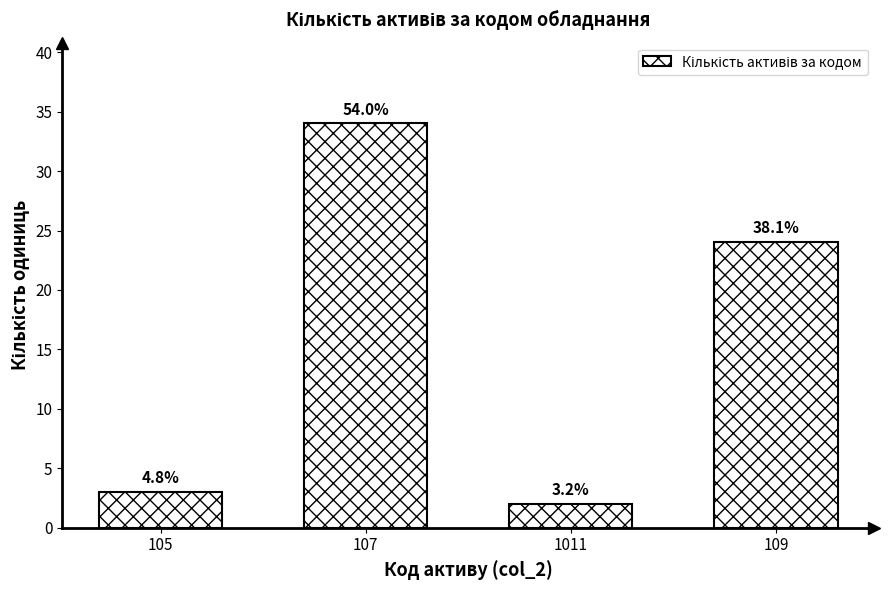

Reading left to right, transcribe all the data shown in this chart.

105=3	107=34	1011=2	109=24